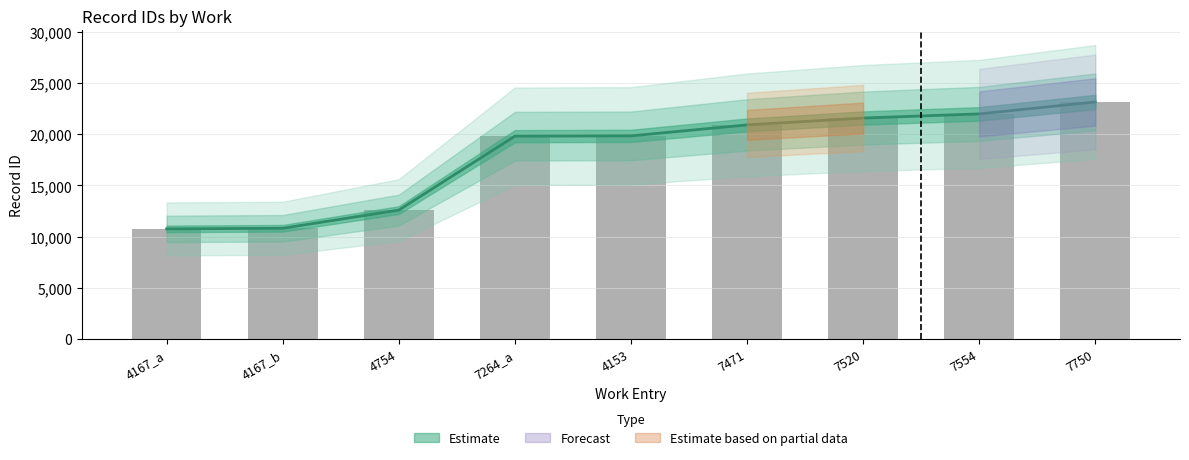

At which category does the chart reach its peak across all series?

7750